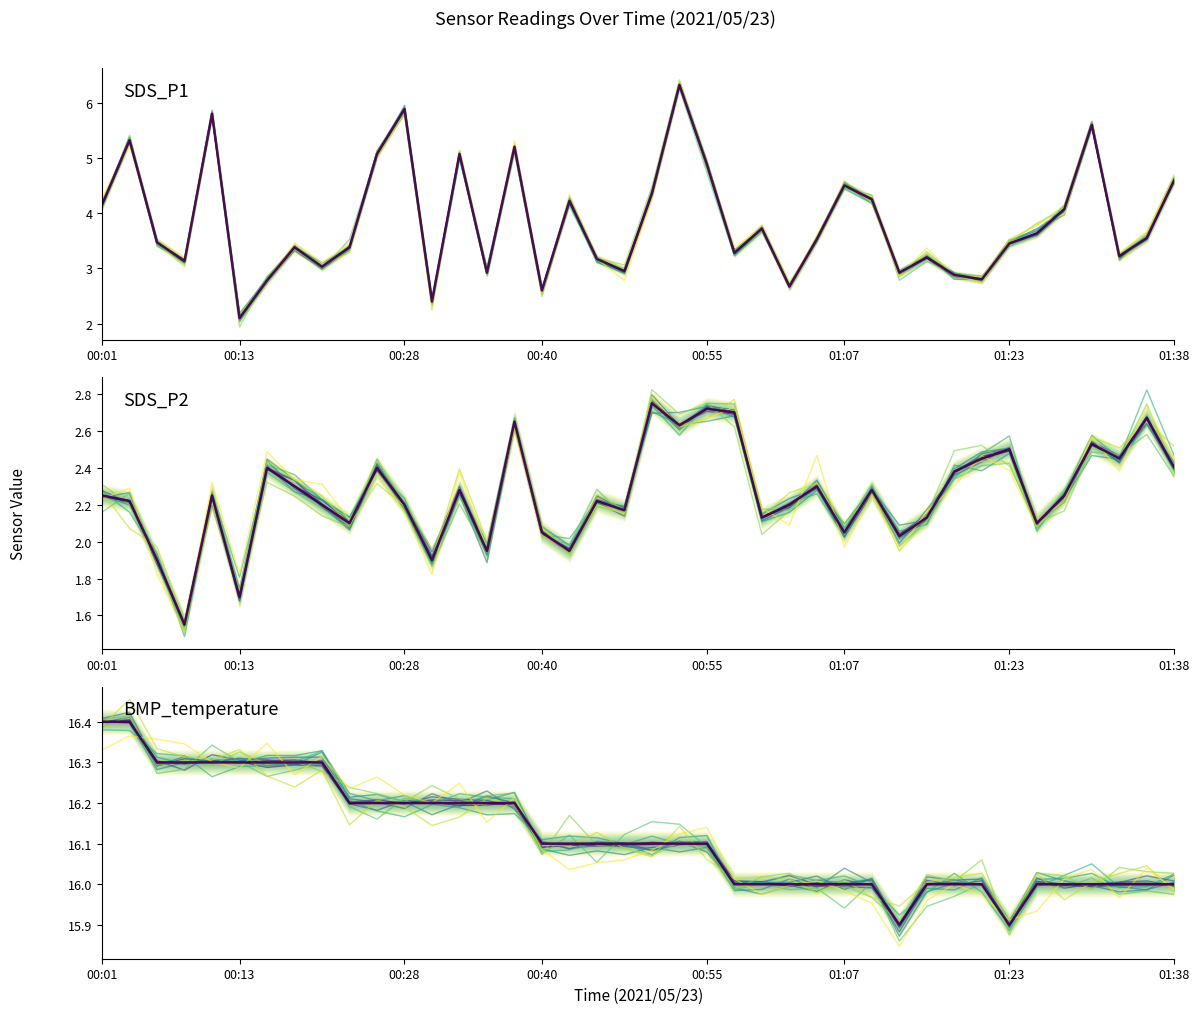

Where is the first local maximum for SDS_P2?

00:10